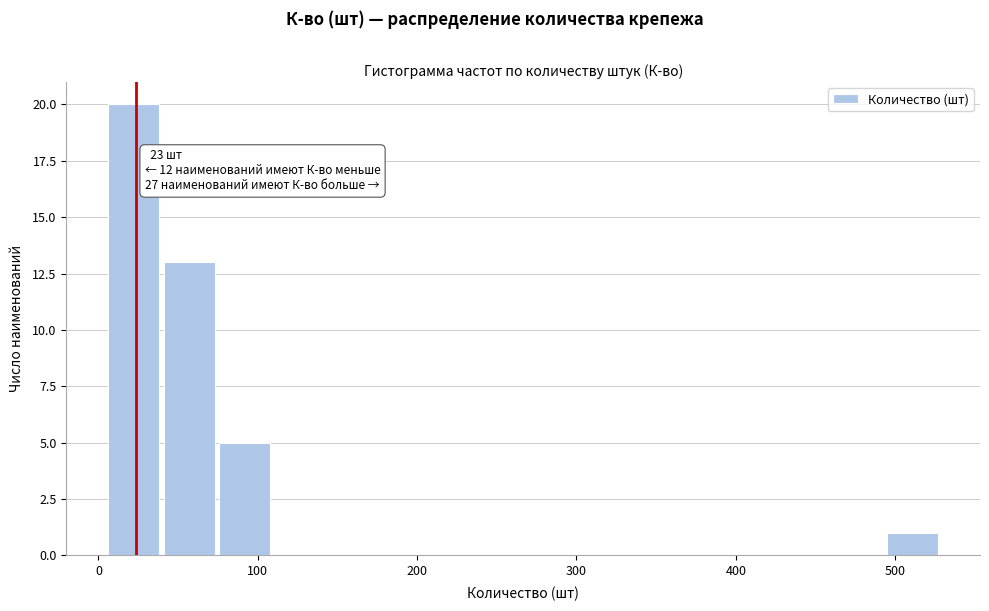

Read against the x-axis, roughly where is the centre of the tallest bar?

20